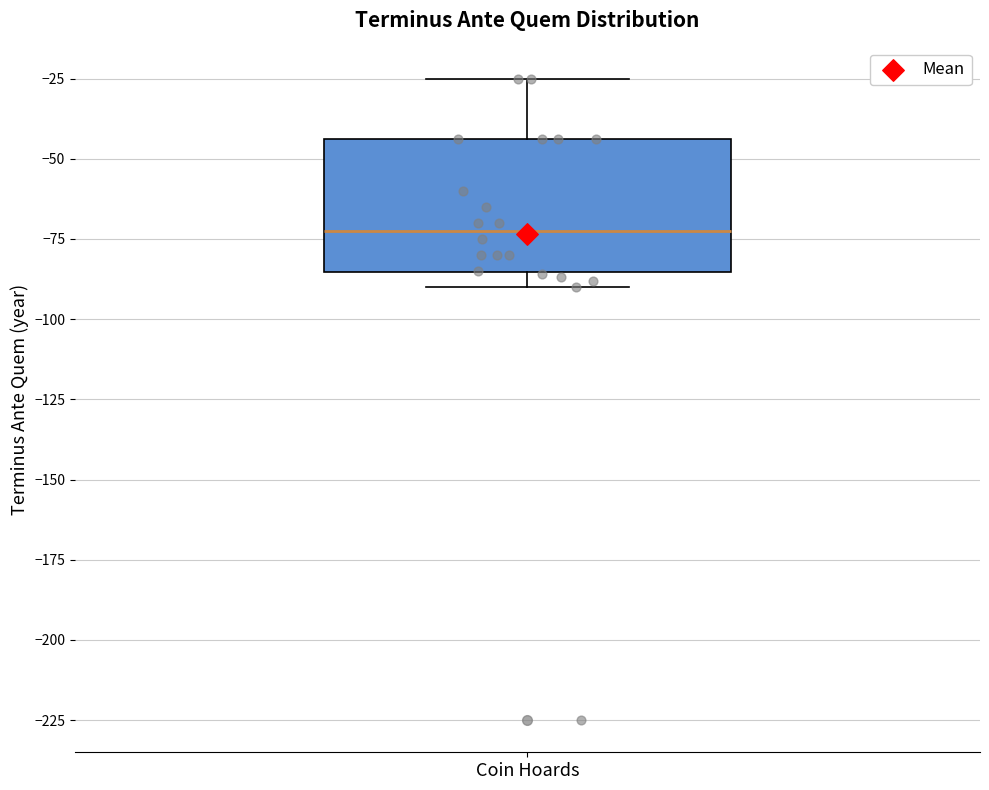

Where is the lower edge of the box for Coin Hoards on the y-axis? The values are not printed on the chart, so give them approximately, as read against the axis.

-85